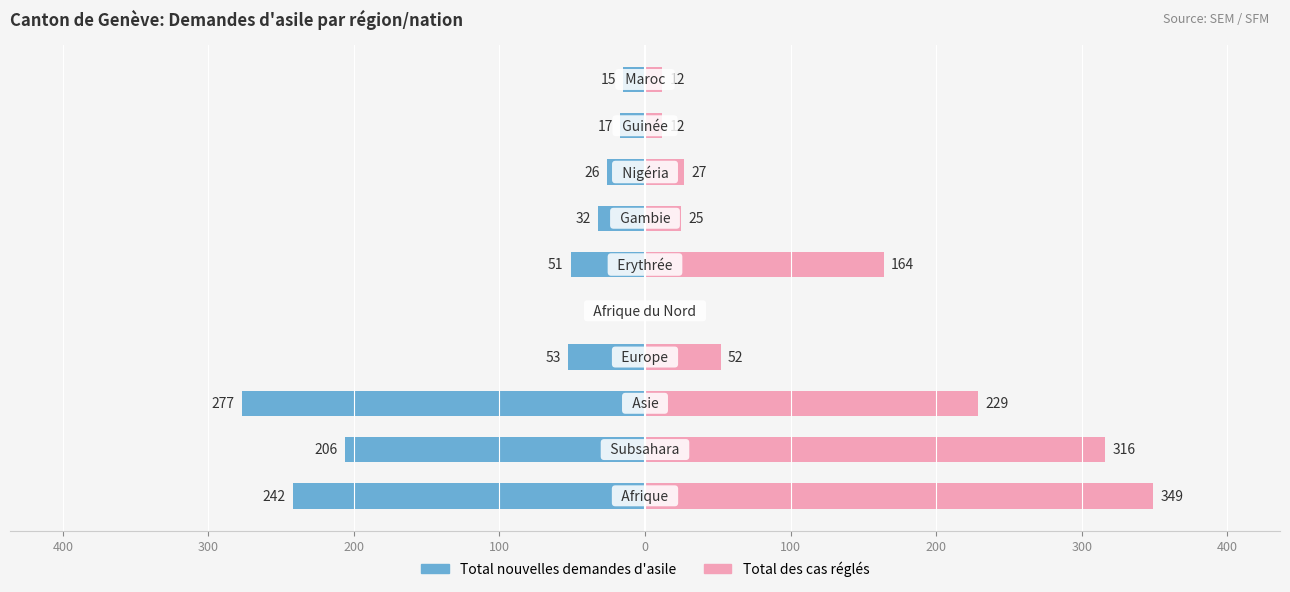

List the series in order of their peak value, highest first.

Total des cas réglés, Total nouvelles demandes d'asile